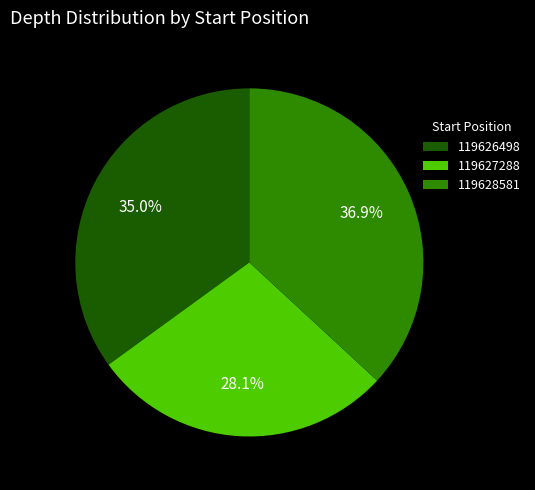

True or false: 119627288 accounts for 28% of the total.

True